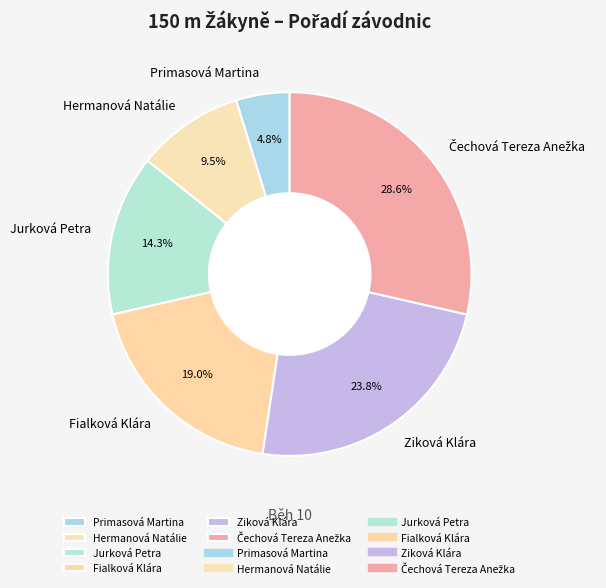

To the nearest percent, what is the average slice percentage?

17%